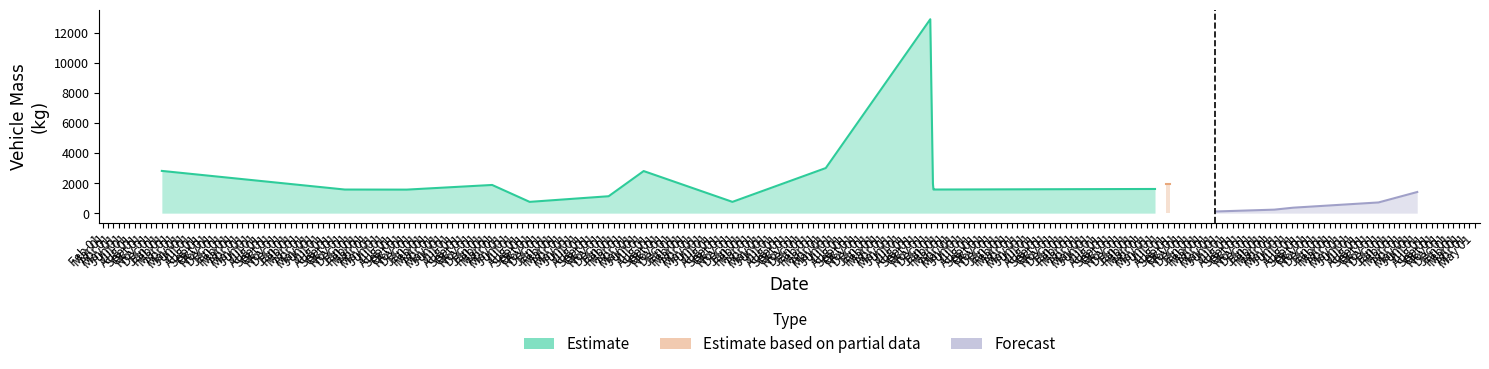

Count the number of data series in this chart.

3